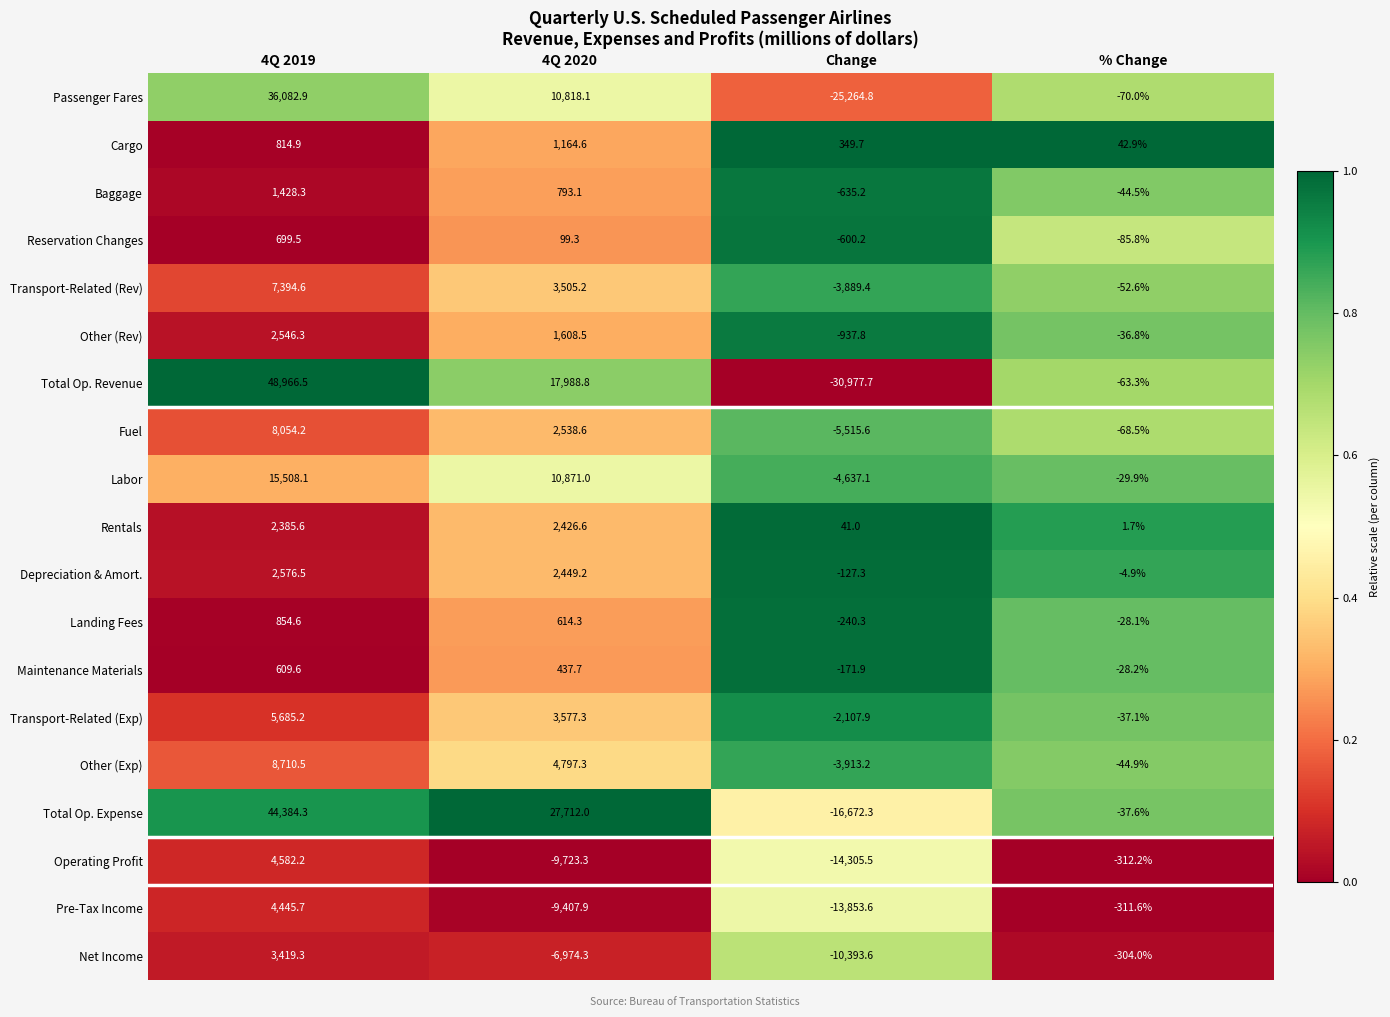

List the series in order of their peak value, highest first.

Total Op. Revenue, Total Op. Expense, Passenger Fares, Labor, Other (Exp), Fuel, Transport-Related (Rev), Transport-Related (Exp), Operating Profit, Pre-Tax Income, Net Income, Depreciation & Amort., Other (Rev), Rentals, Baggage, Cargo, Landing Fees, Reservation Changes, Maintenance Materials